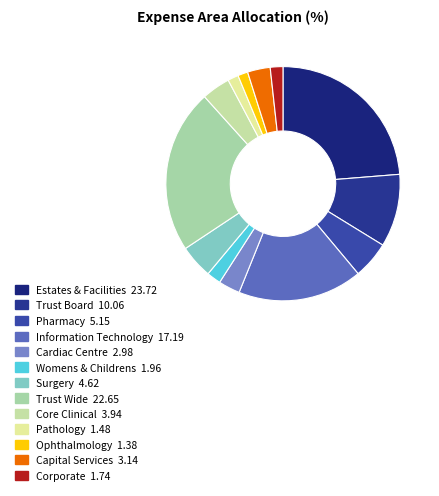

What percentage is the Pharmacy slice, to the nearest percent?

5%